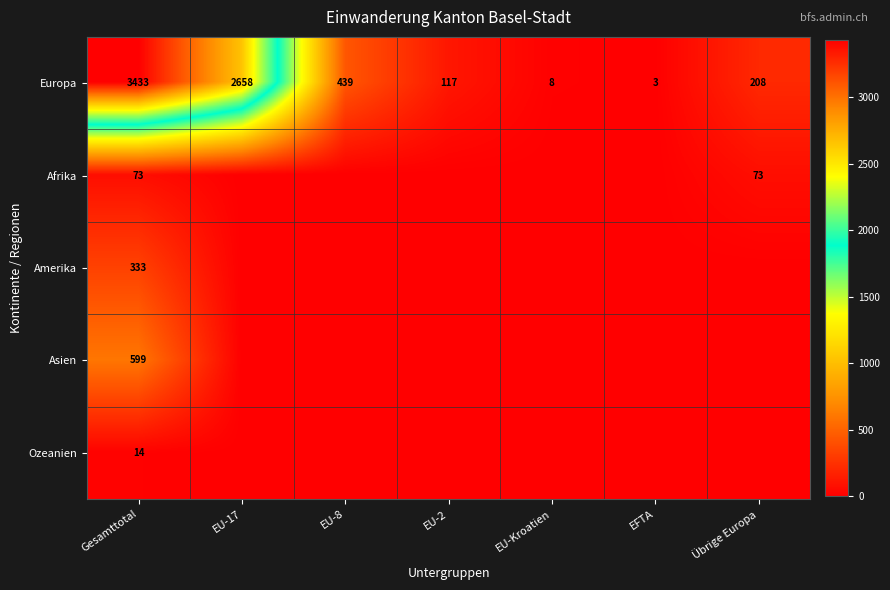

Is the value of Europa at Gesamttotal greater than the value of Afrika at Gesamttotal?

Yes